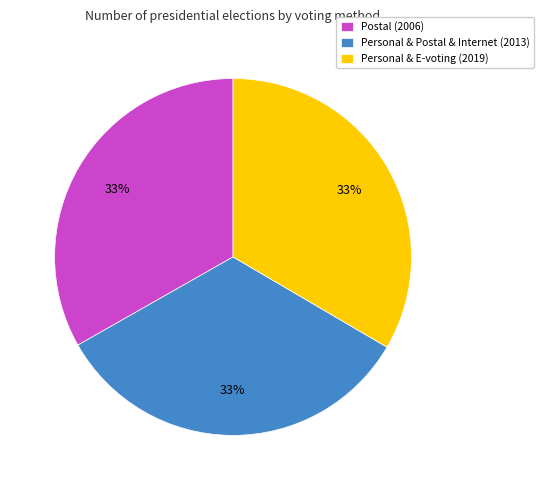

To the nearest percent, what is the average slice percentage?

33%